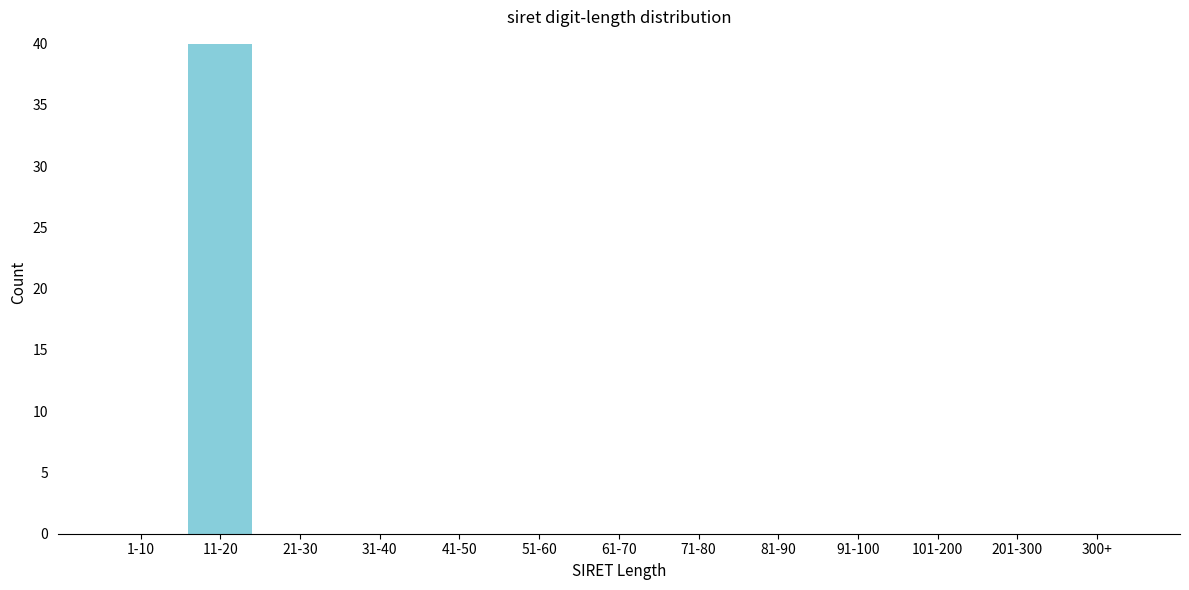

Reading left to right, extract all data points from this chart.

1-10=0	11-20=40	21-30=0	31-40=0	41-50=0	51-60=0	61-70=0	71-80=0	81-90=0	91-100=0	101-200=0	201-300=0	300+=0